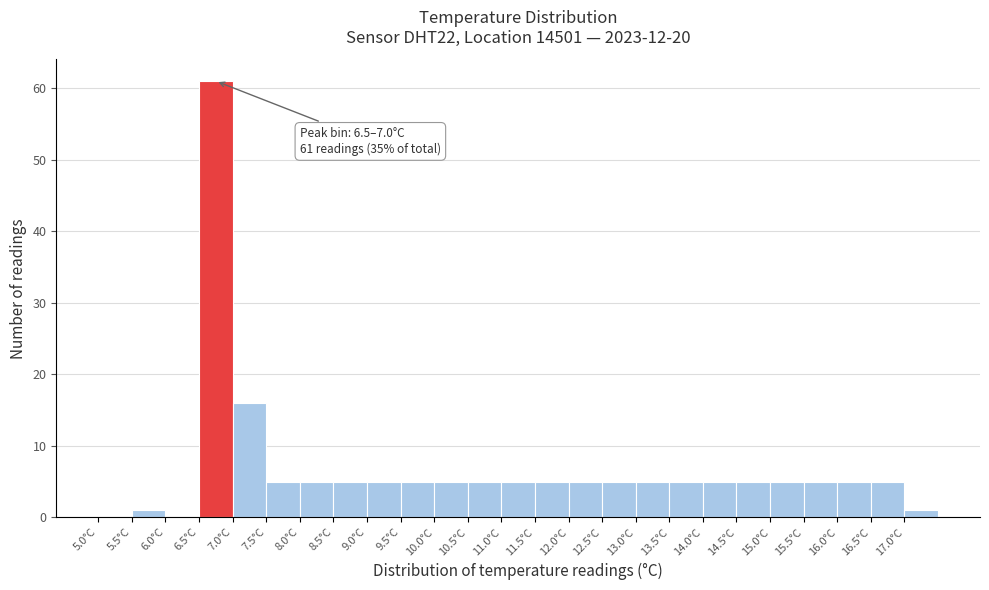

Over which range of the x-axis is the bar tallest?

6.5 to 7.0